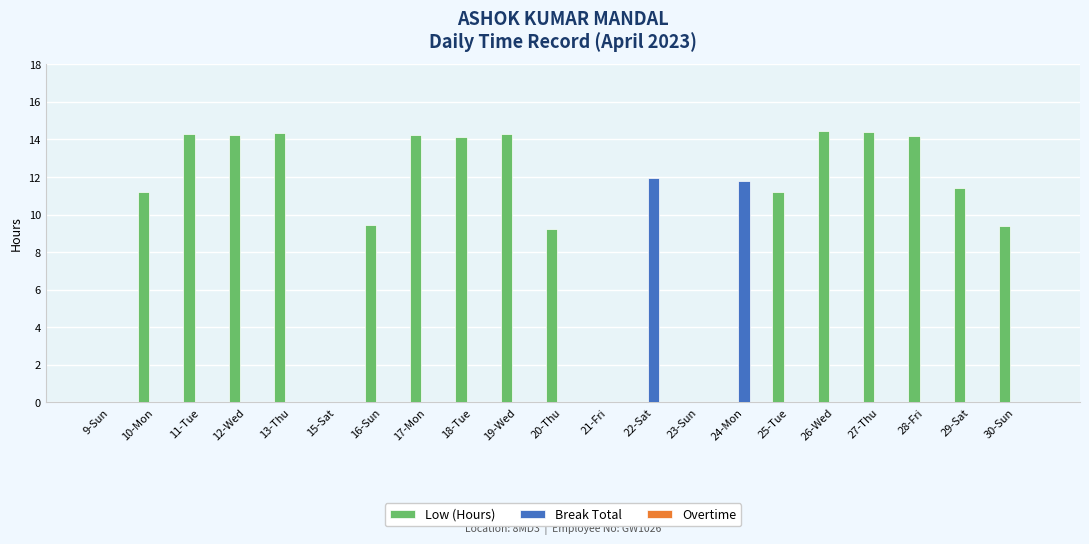

Between 16-Sun and 22-Sat, which series saw the biggest shift?

Break Total